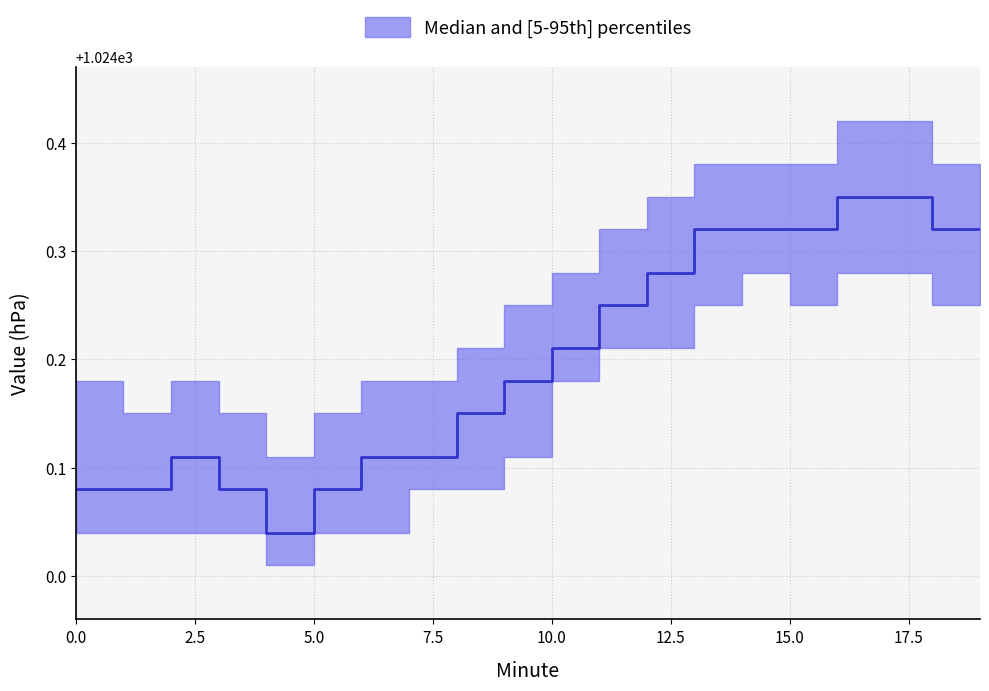

The value of p95 at 10 is 666.7. True or false?

False